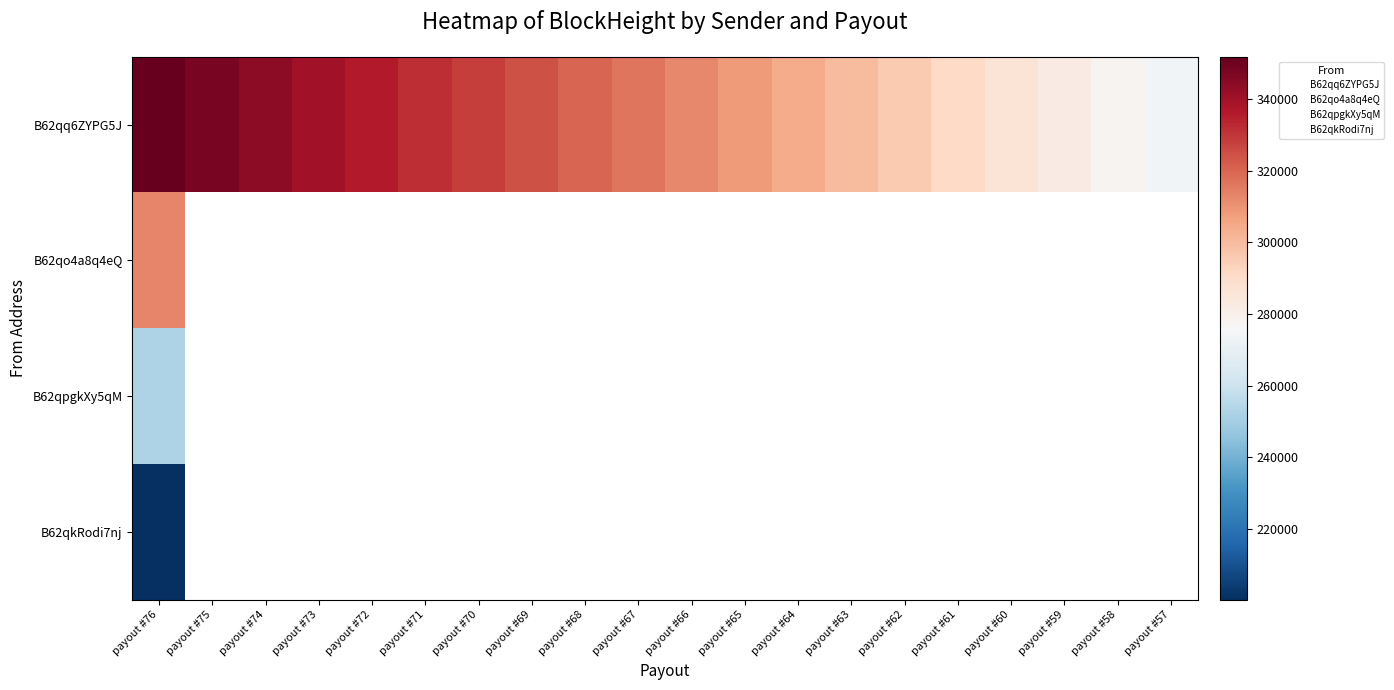

How many data points does each series have?

20